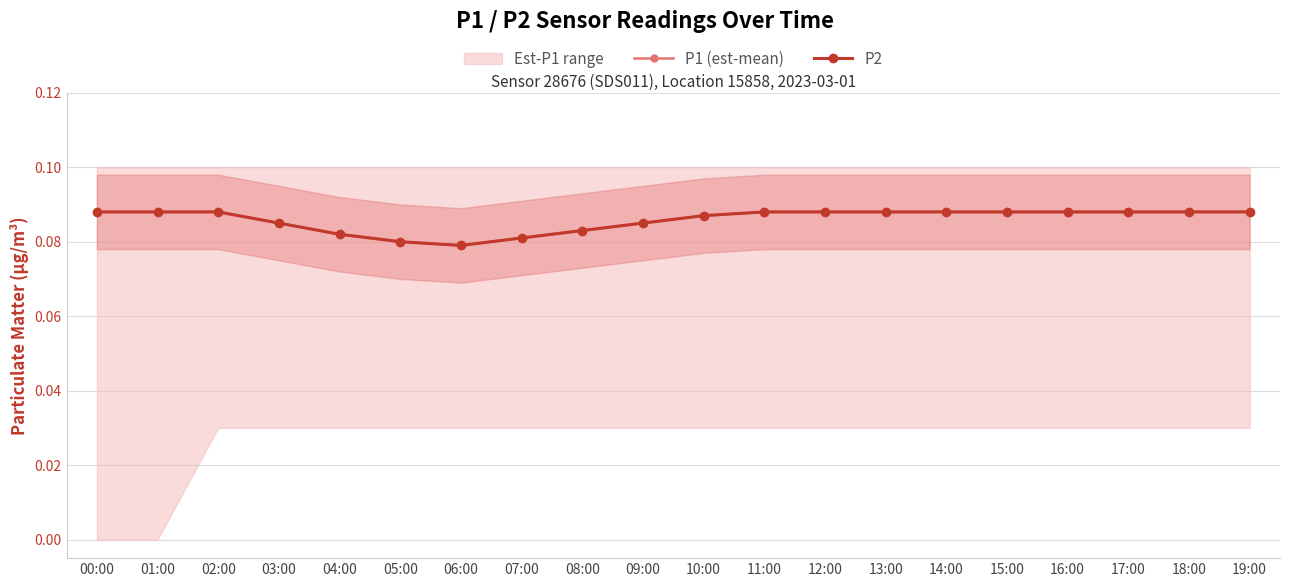

How many lines are shown in the chart?

2